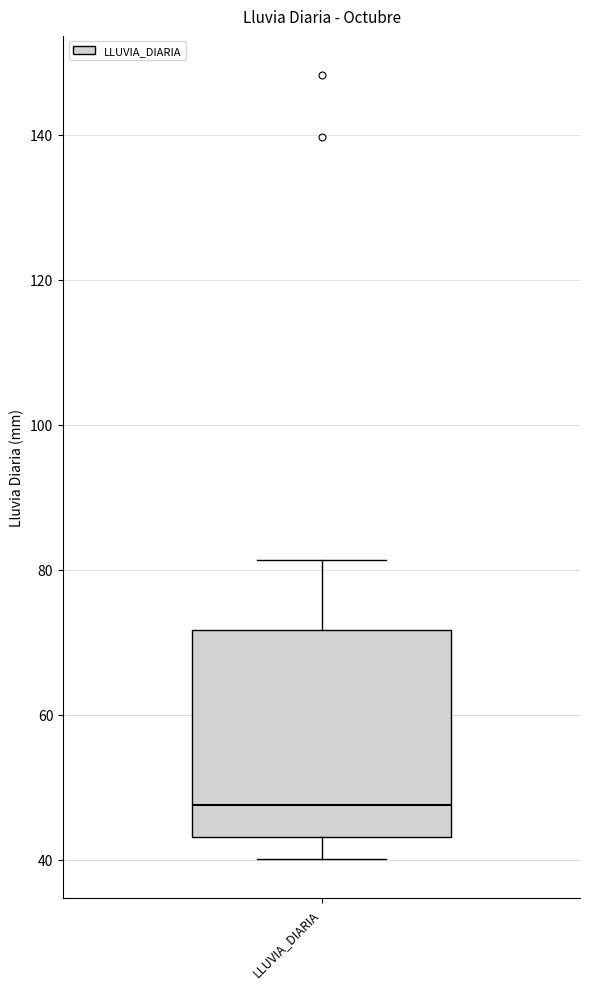

Where is the lower edge of the box for LLUVIA_DIARIA on the y-axis? The values are not printed on the chart, so give them approximately, as read against the axis.

44